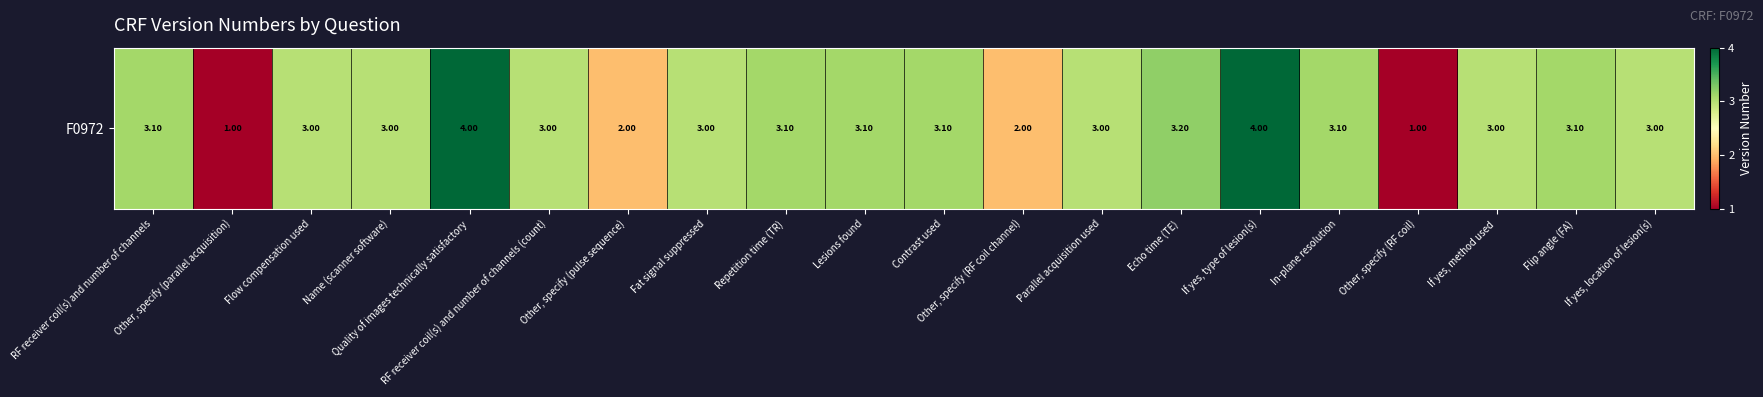

What is the average value?

2.8